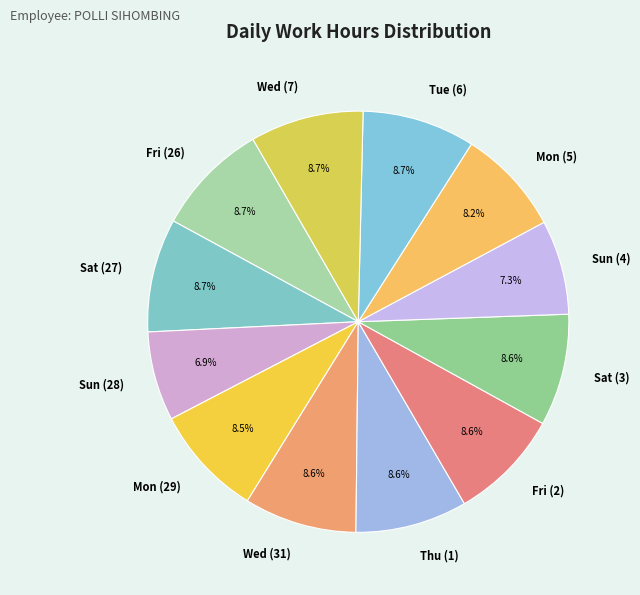

Approximately how many times larger is the value at Fri (26) compared to Tue (6)?

1.0